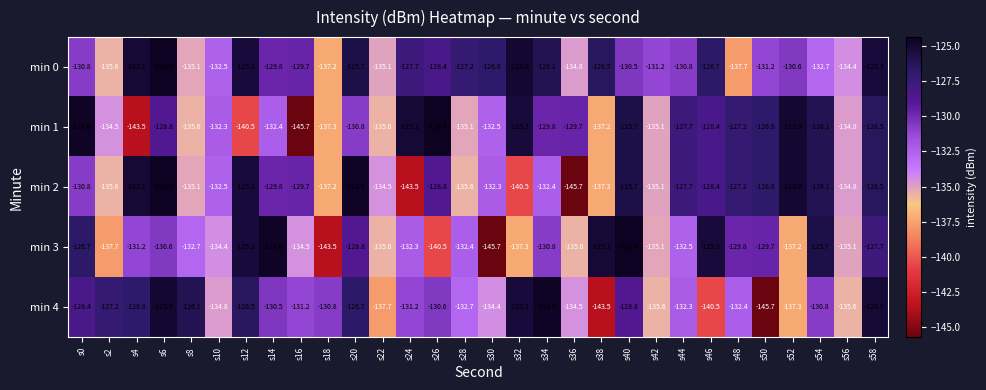

What is the approximate value of min 3 at s0?

-126.7